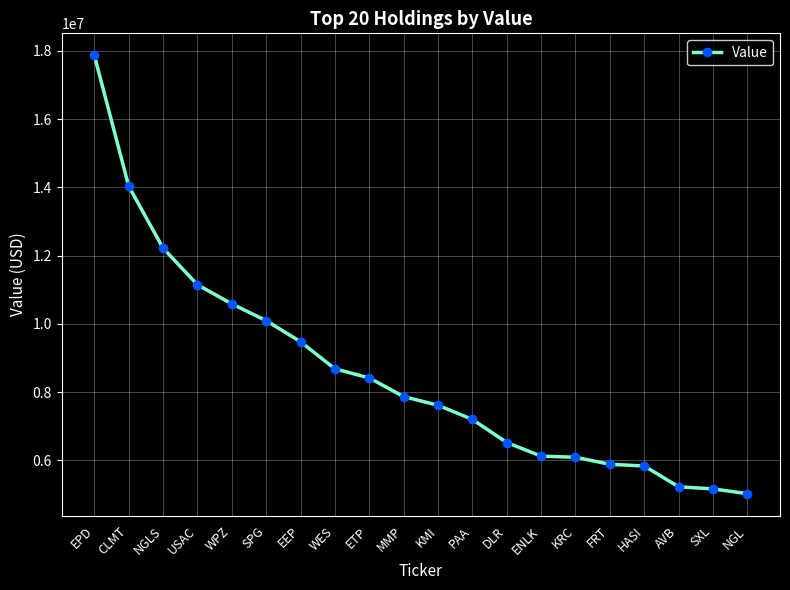

What is the difference between the second highest and minimum values?

9009000